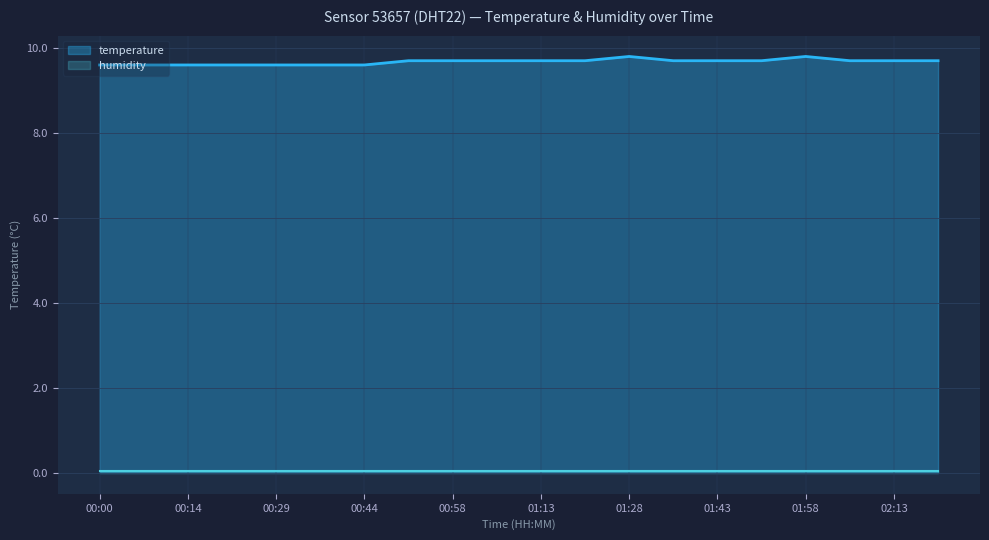

How many lines are shown in the chart?

2